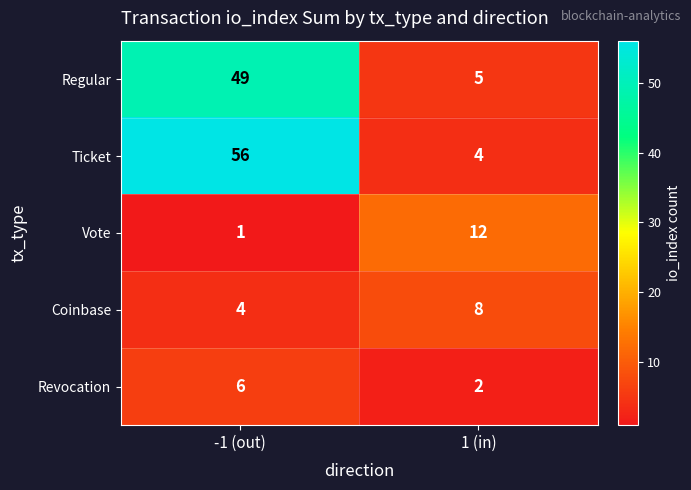

What is the smallest value displayed?

1